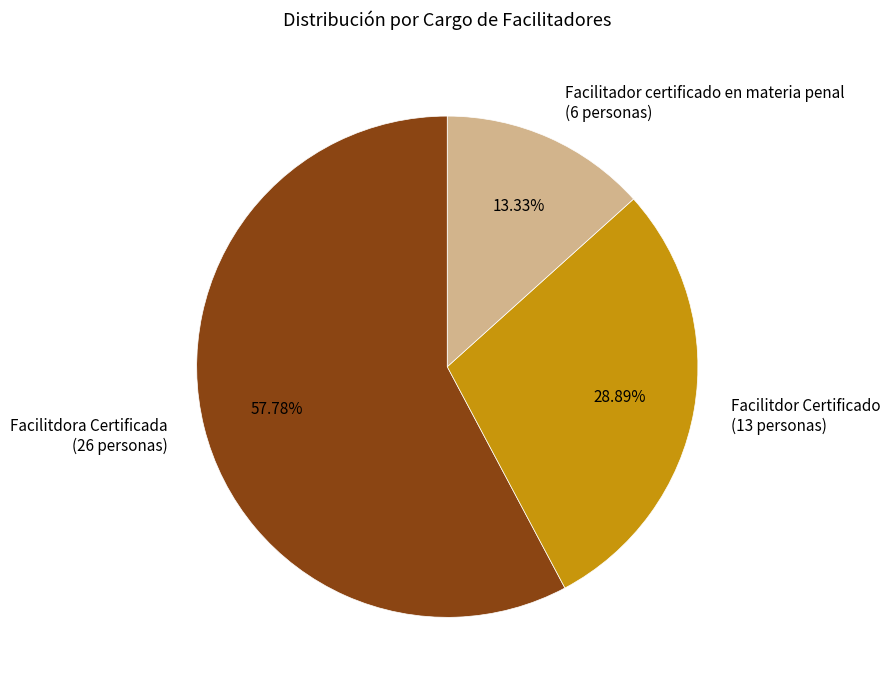

Is there a majority slice in this chart?

Yes